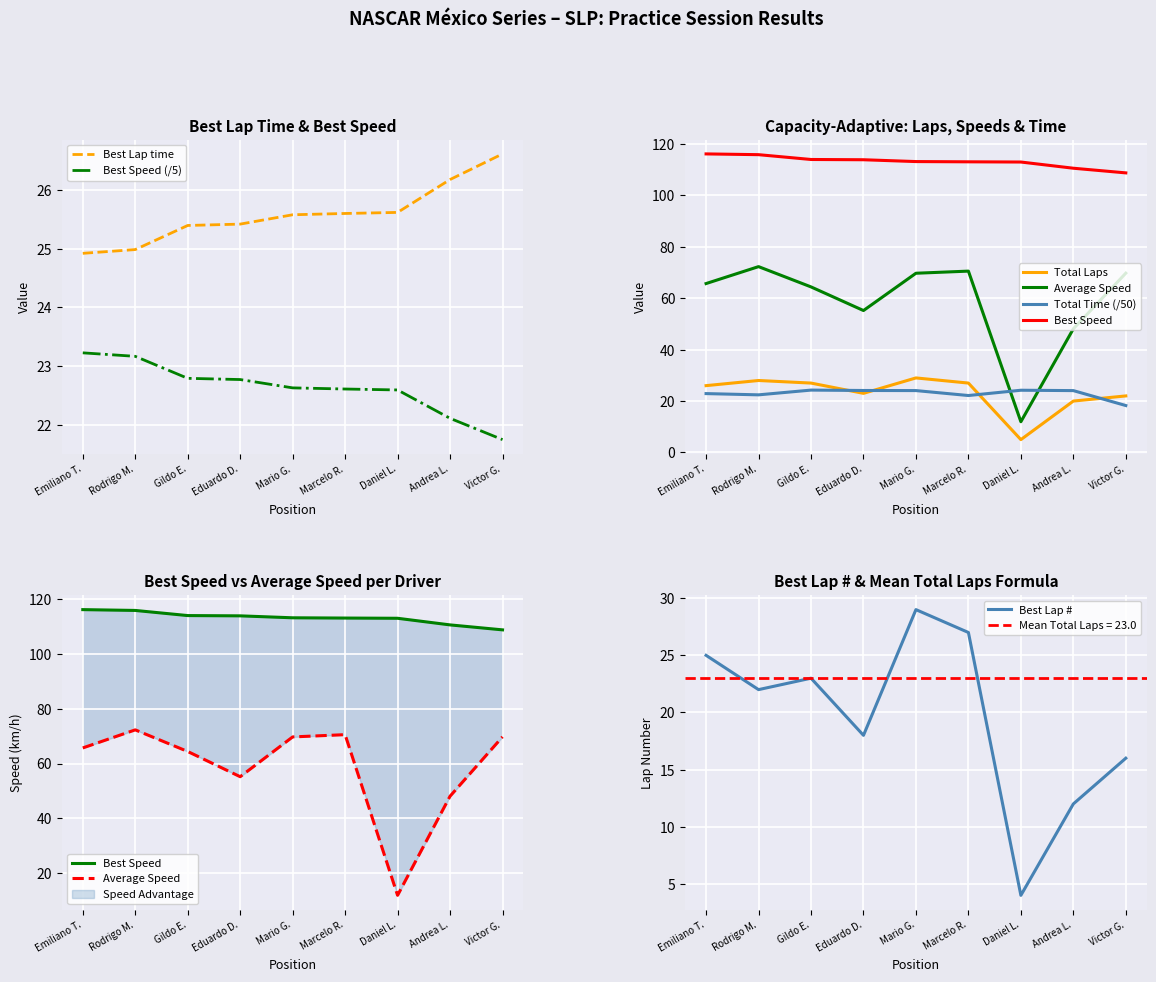

Is it true that Best Speed (/5) equals 23.2 at Rodrigo M.?

True